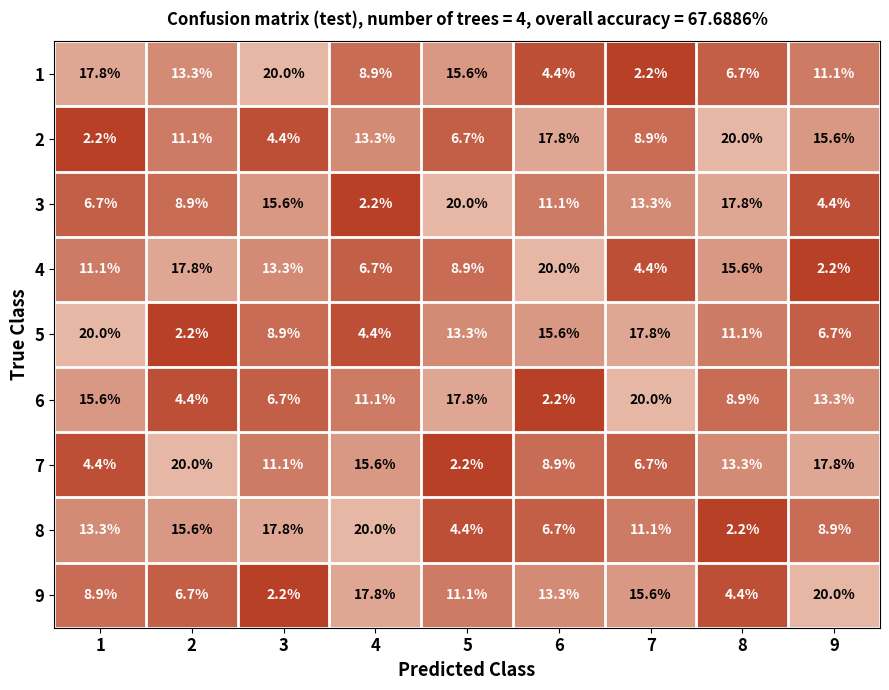

At how many categories does at least one series exceed 10?

9